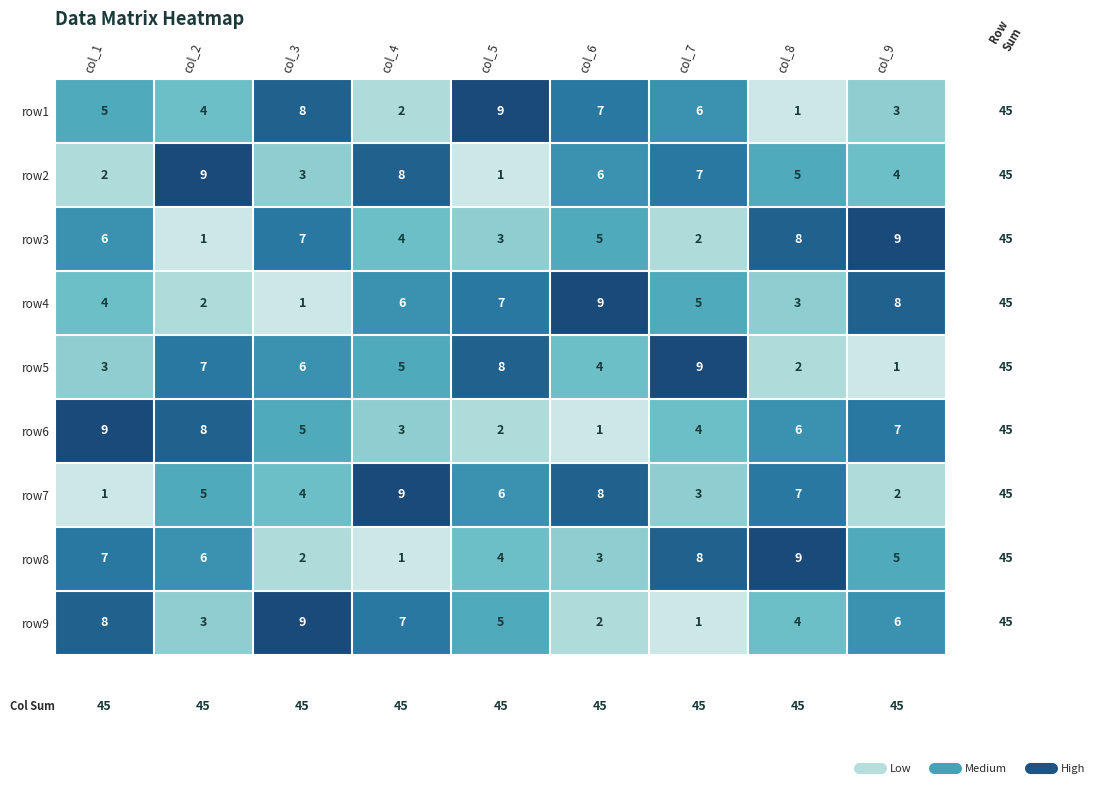

At col_8, list the series in order from smallest to largest.

row1, row5, row4, row9, row2, row6, row7, row3, row8